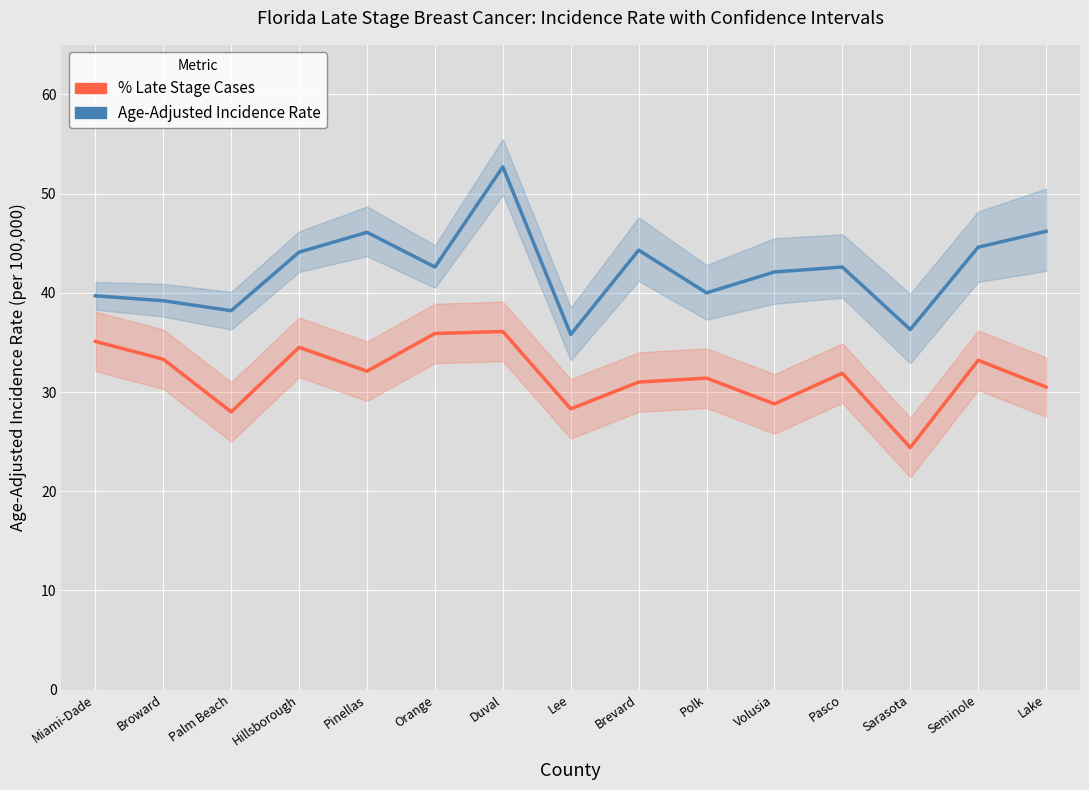

What is the total value across all series at Palm Beach?

66.2